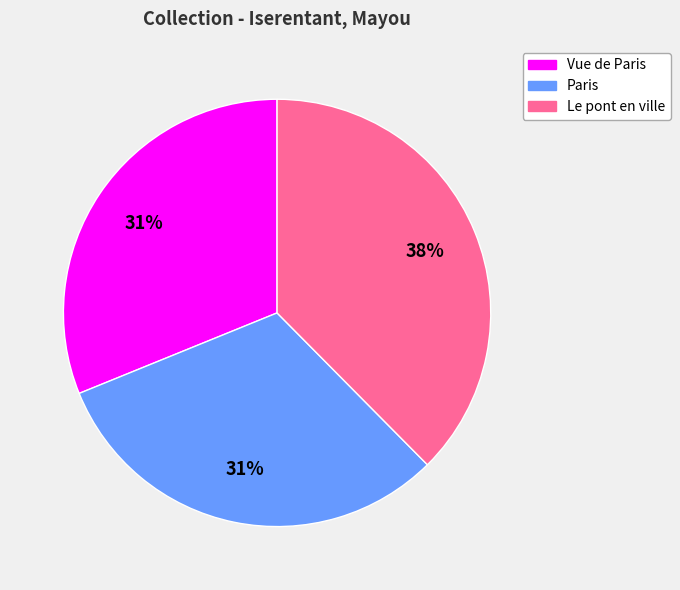

Is it true that Le pont en ville is 27% of the pie?

False